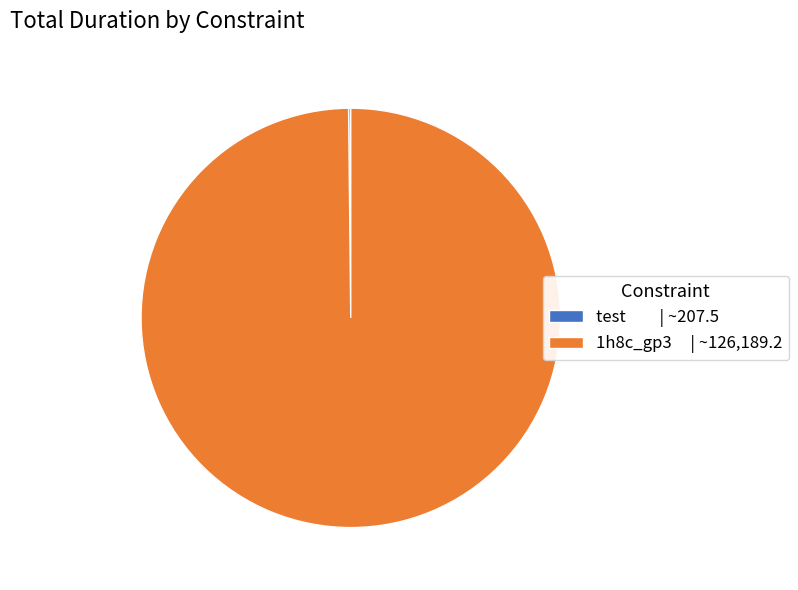

What is the majority slice?

1h8c_gp3